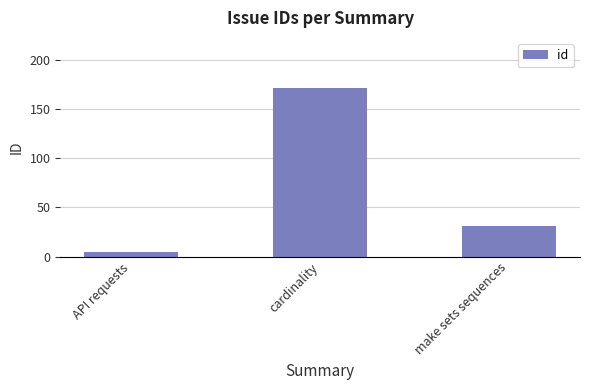

How many series are shown in this chart?

1